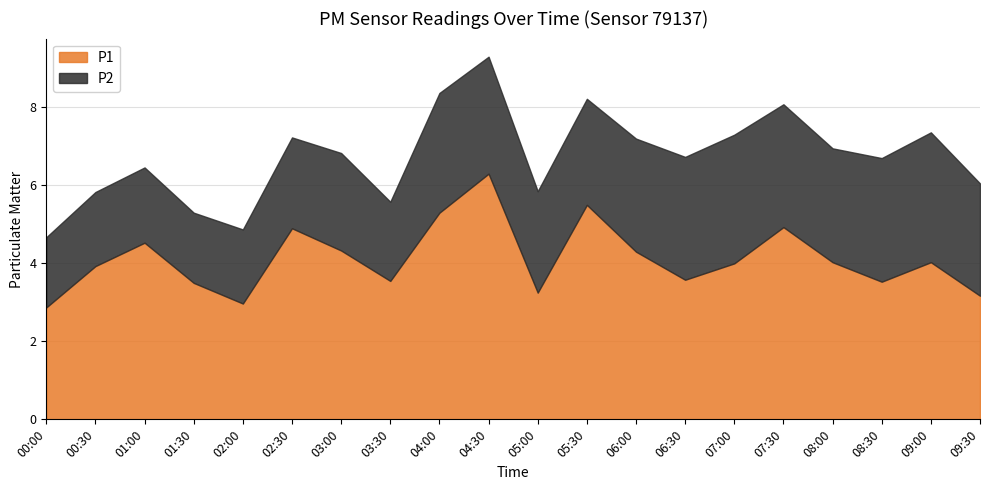

What position from the right is 03:00?

14